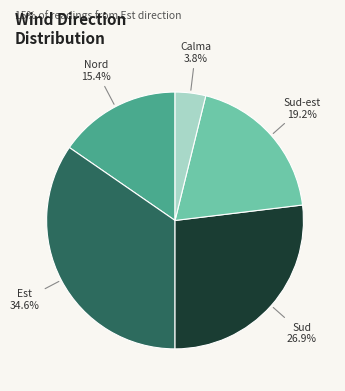

Which category has the biggest portion of the pie?

Est